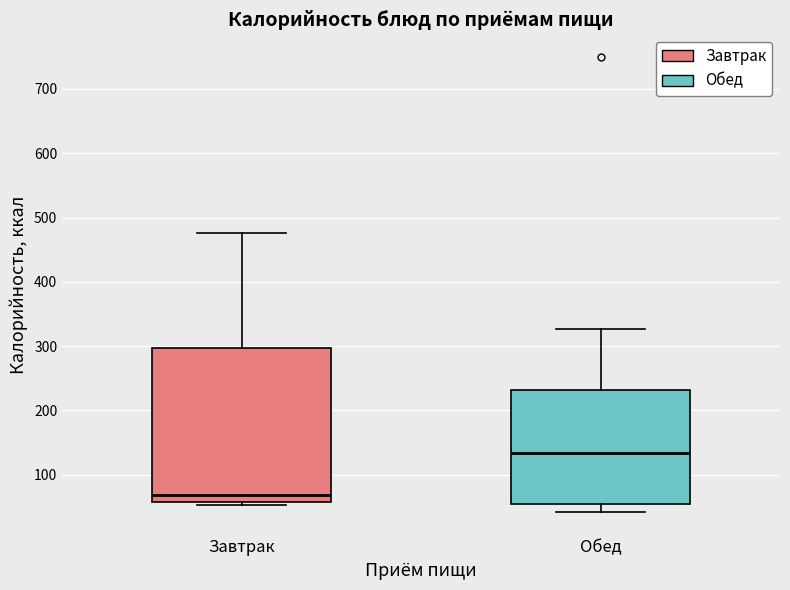

Which box's median line is the highest?

Обед